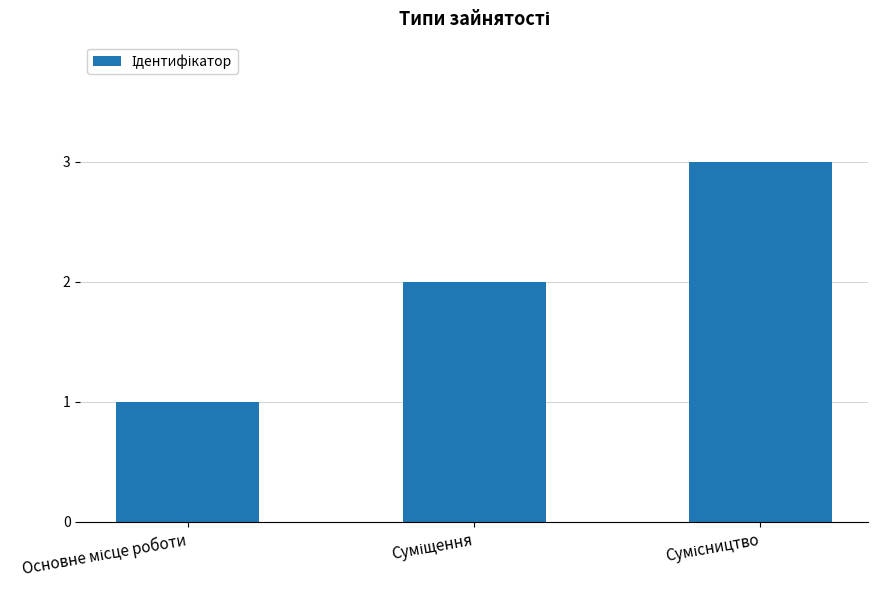

What is the maximum value shown in the chart?

3